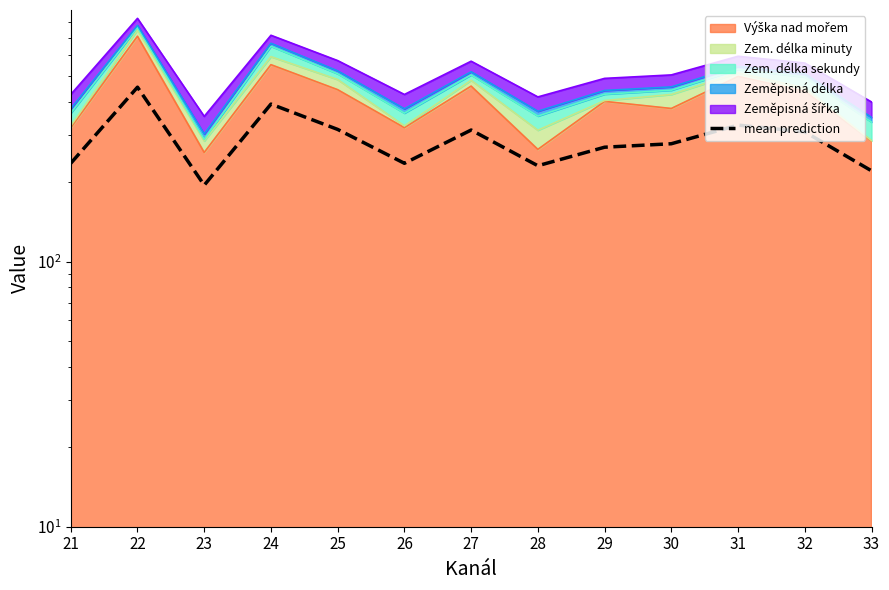

How many values are below 278?

6